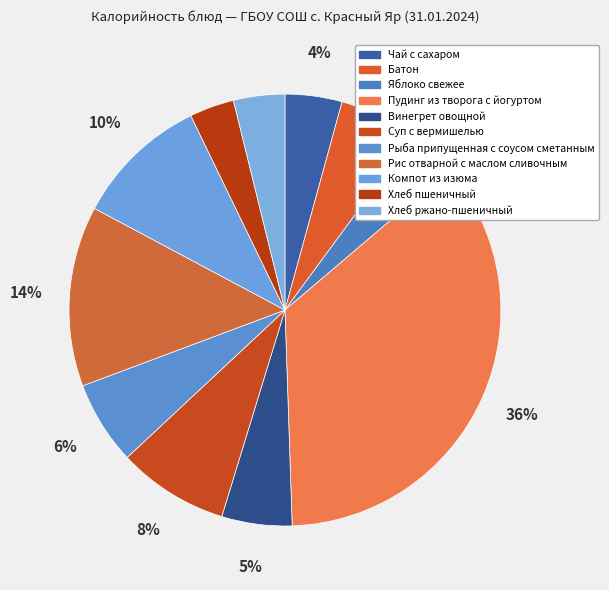

Rank the categories by value from lowest to highest.

Хлеб пшеничный, Яблоко свежее, Хлеб ржано-пшеничный, Чай с сахаром, Винегрет овощной, Батон, Рыба припущенная с соусом сметанным, Суп с вермишелью, Компот из изюма, Рис отварной с маслом сливочным, Пудинг из творога с йогуртом